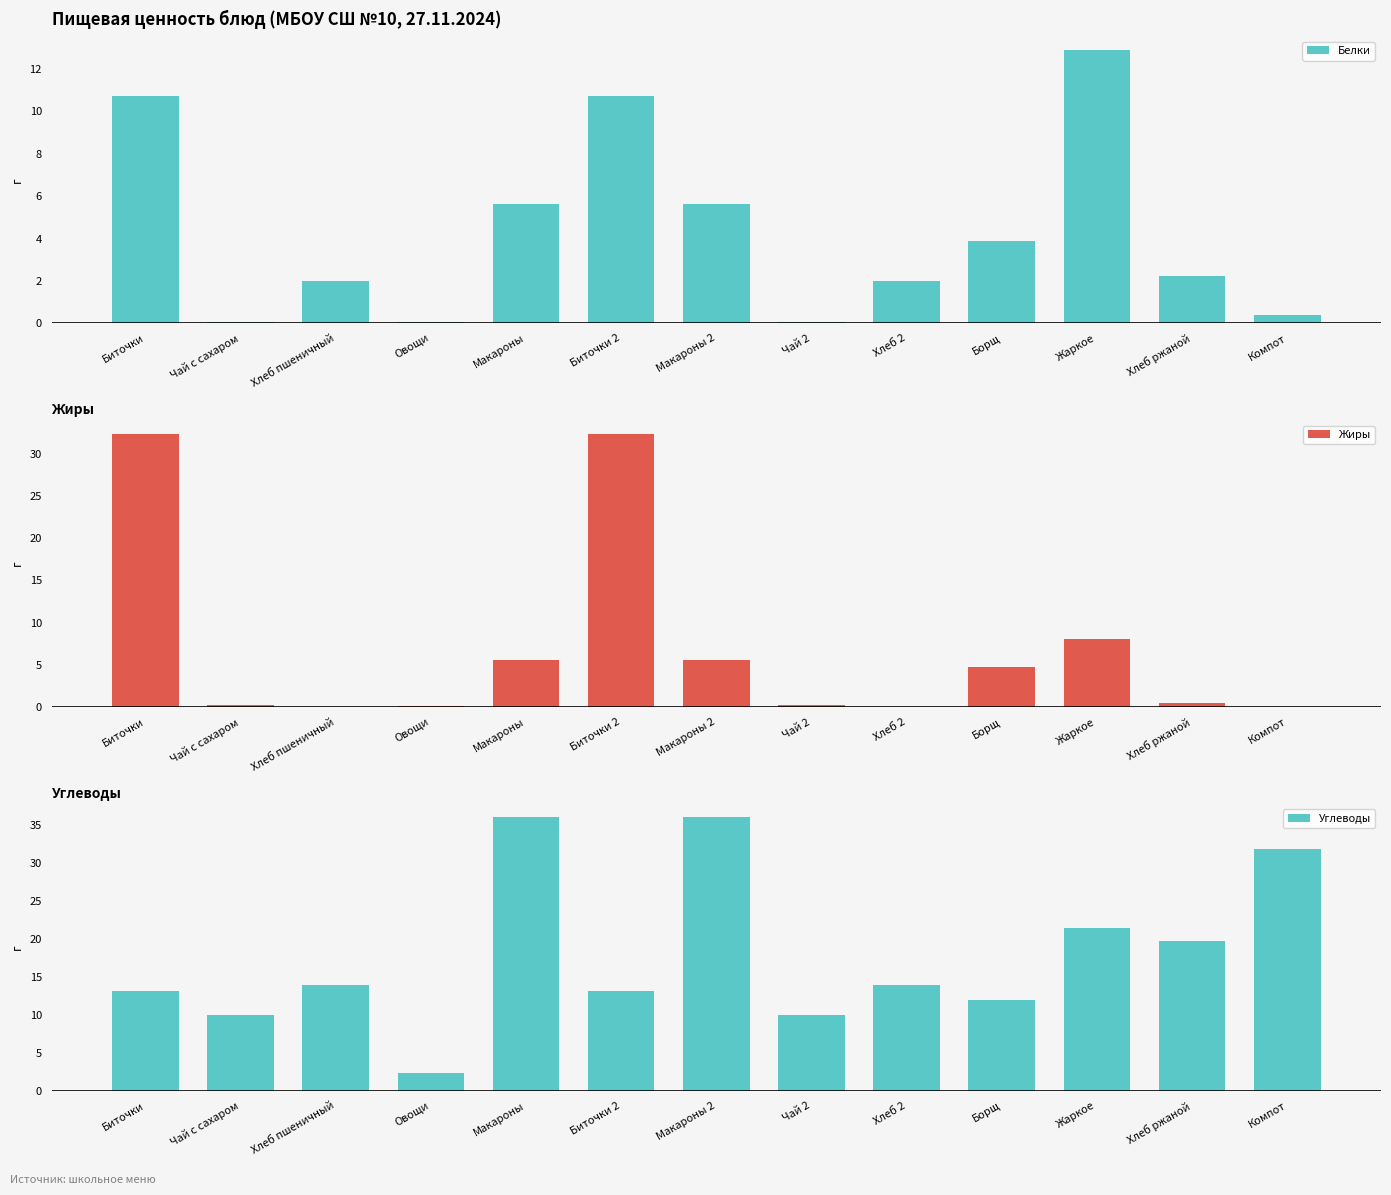

Are the bars horizontal?

No